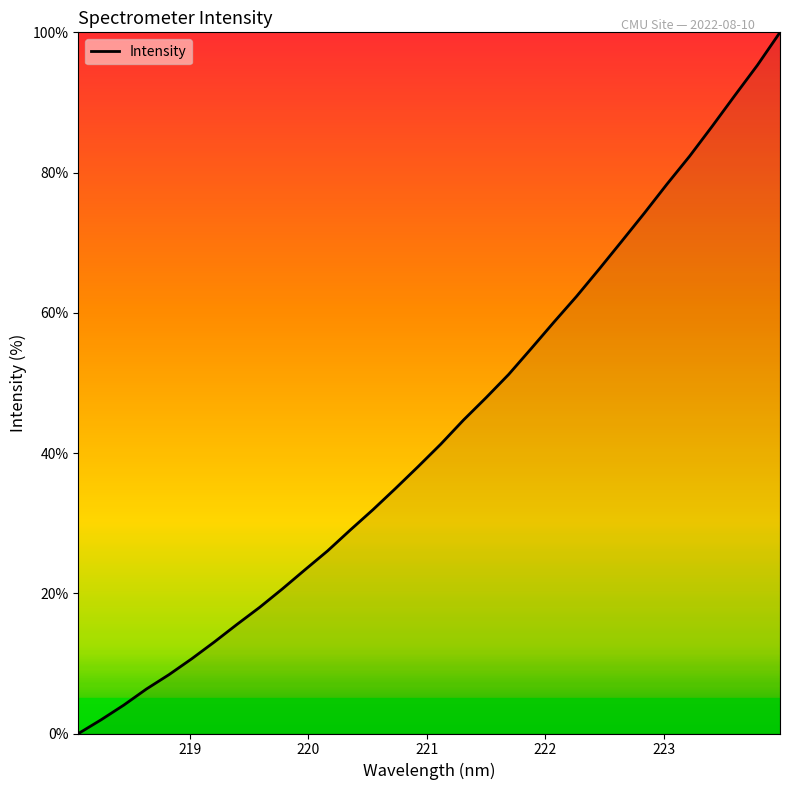

What is the greatest value displayed?

100.0